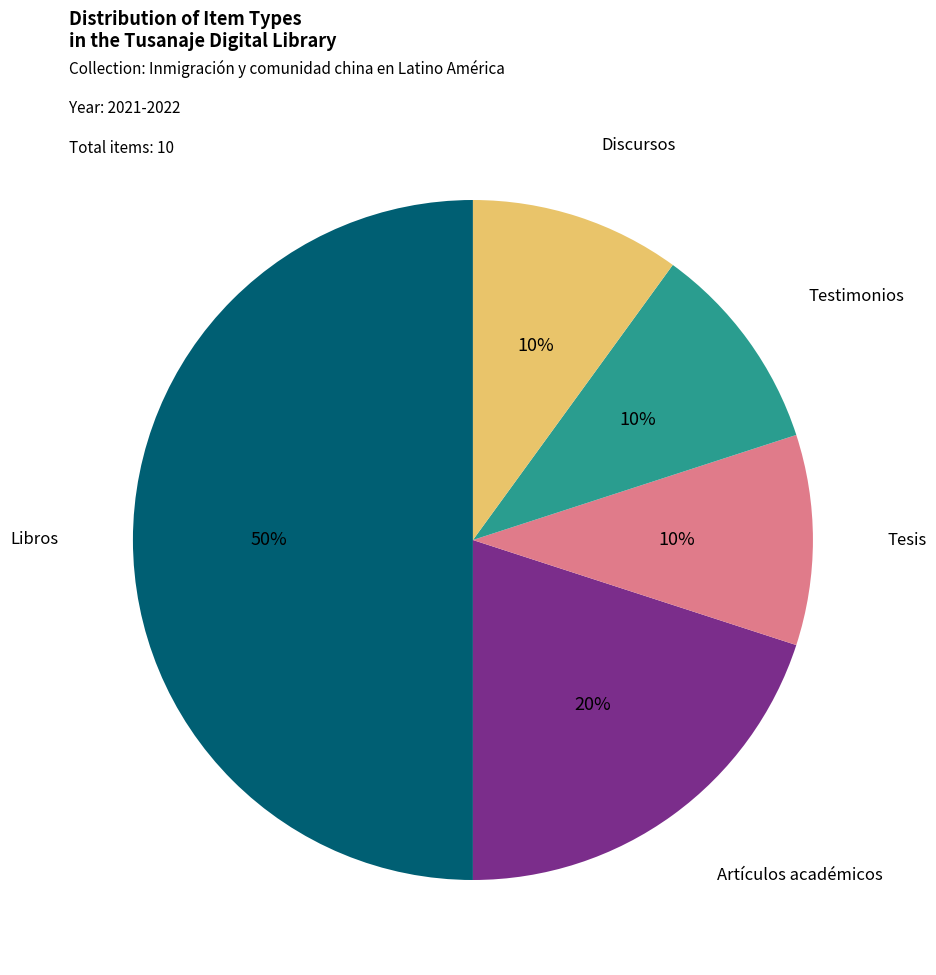

Which category has the biggest portion of the pie?

Libros